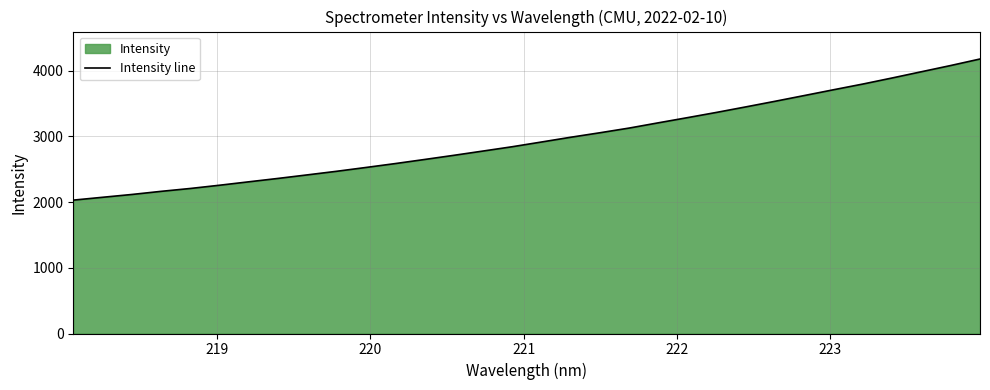

What is the value of the 1st point from the left?

2029.8